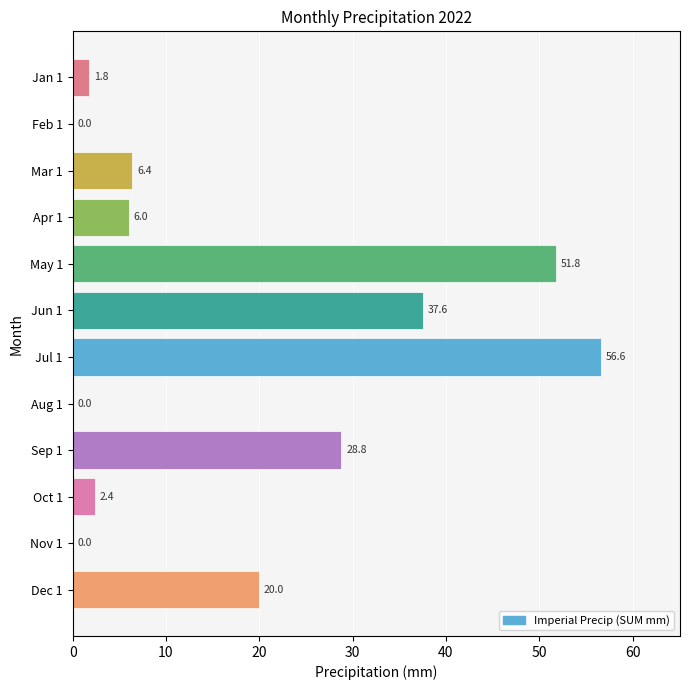

At which category does the chart reach its peak across all series?

Jul 1